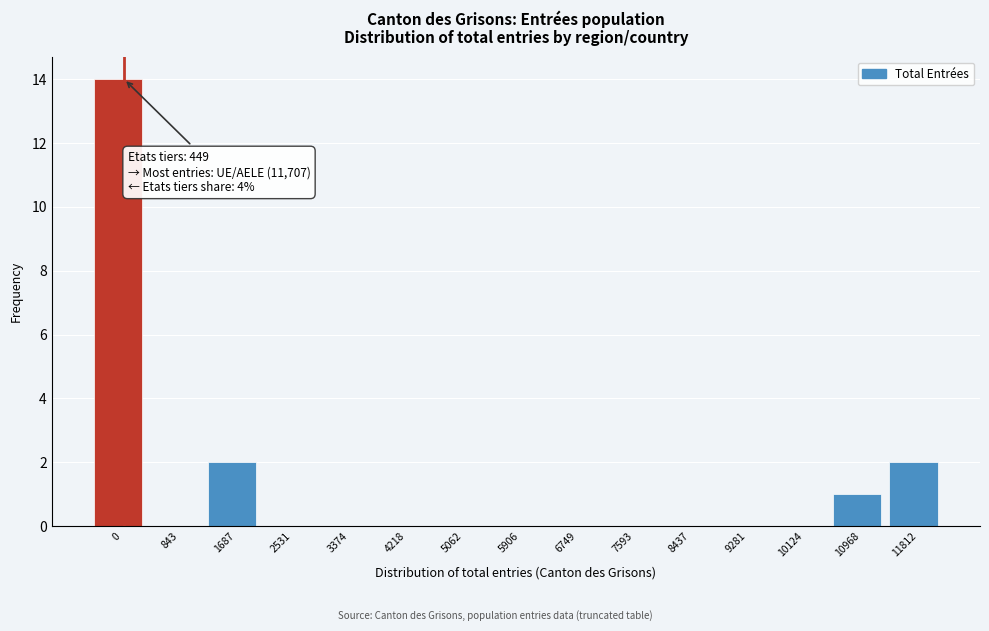

Reading right to left, list all the values displayed in this chart.

11812=2	10968=1	10124=0	9281=0	8437=0	7593=0	6749=0	5906=0	5062=0	4218=0	3374=0	2531=0	1687=2	843=0	0=14